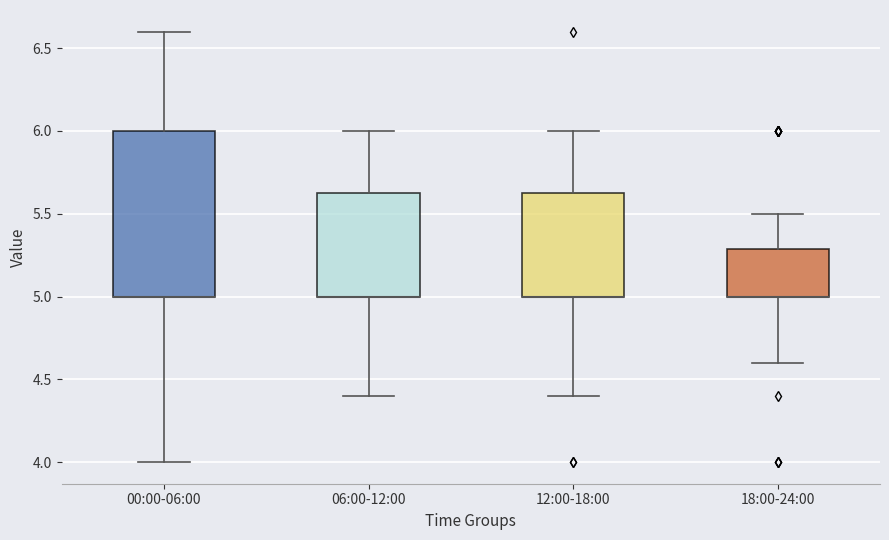

Reading left to right, read every box against the y-axis: the position of its median line, the range the box covers, and the ends of its whiskers. The values are not printed on the chart, so give them approximately, as read against the axis.

00:00-06:00: median 5.00 (drawn on the box's lower edge), box 5.00 to 6.00, whiskers 4.00 to 6.60
06:00-12:00: median 5.00 (drawn on the box's lower edge), box 5.00 to 5.65, whiskers 4.40 to 6.00
12:00-18:00: median 5.00 (drawn on the box's lower edge), box 5.00 to 5.65, whiskers 4.40 to 6.00
18:00-24:00: median 5.00 (drawn on the box's lower edge), box 5.00 to 5.30, whiskers 4.60 to 5.50